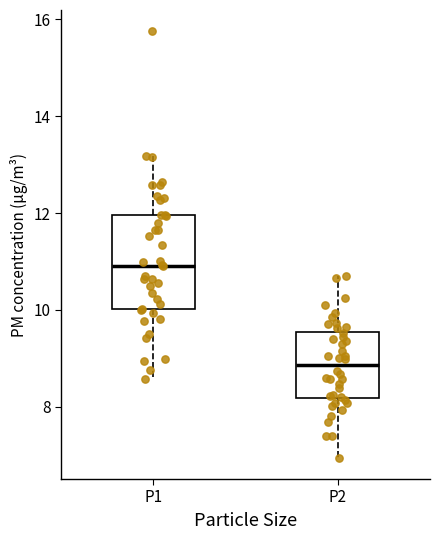

Which box is the tallest, from its lower edge to its upper edge?

P1